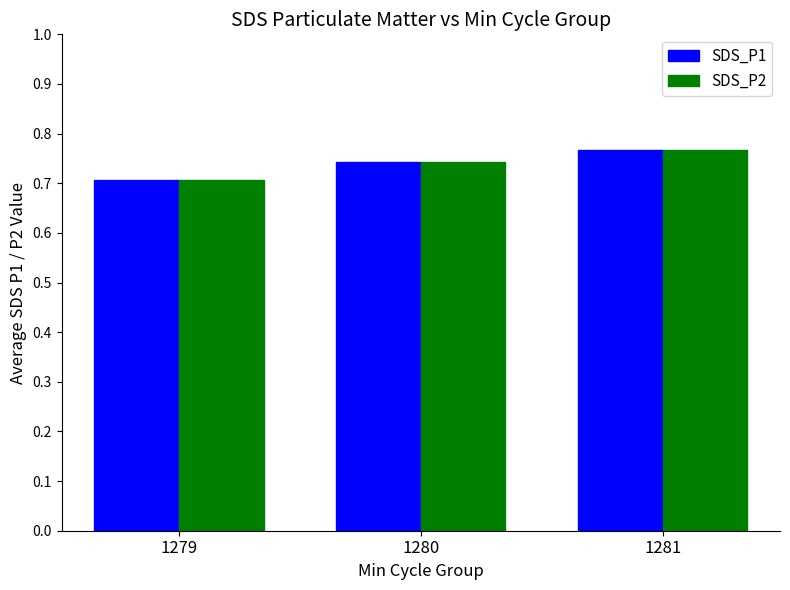

Is it true that SDS_P1 equals 0.7 at 1280?

True